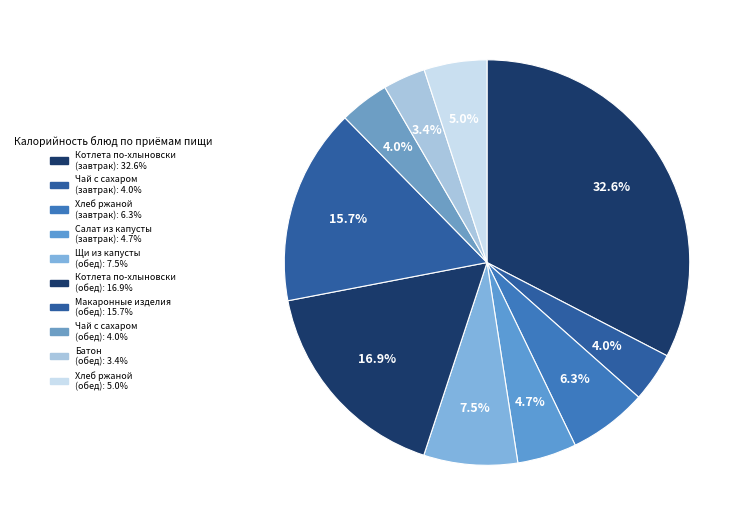

How many slices are in this pie chart?

10